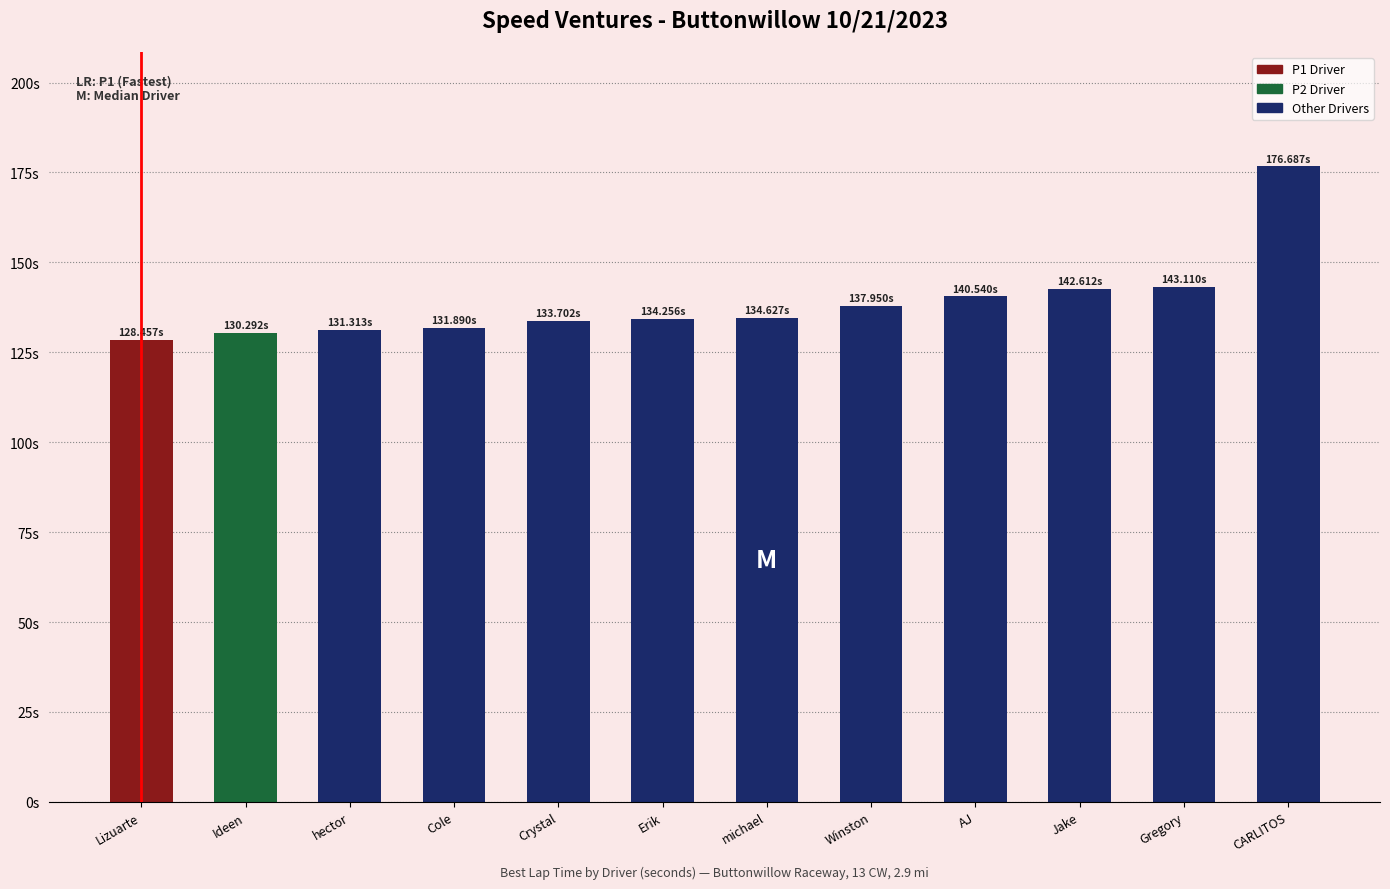

At which category does the chart reach its peak across all series?

CARLITOS